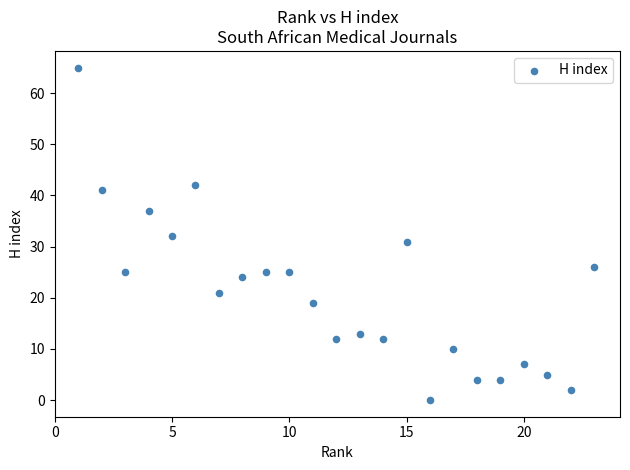

What is the range of X values (max minus min)?

22